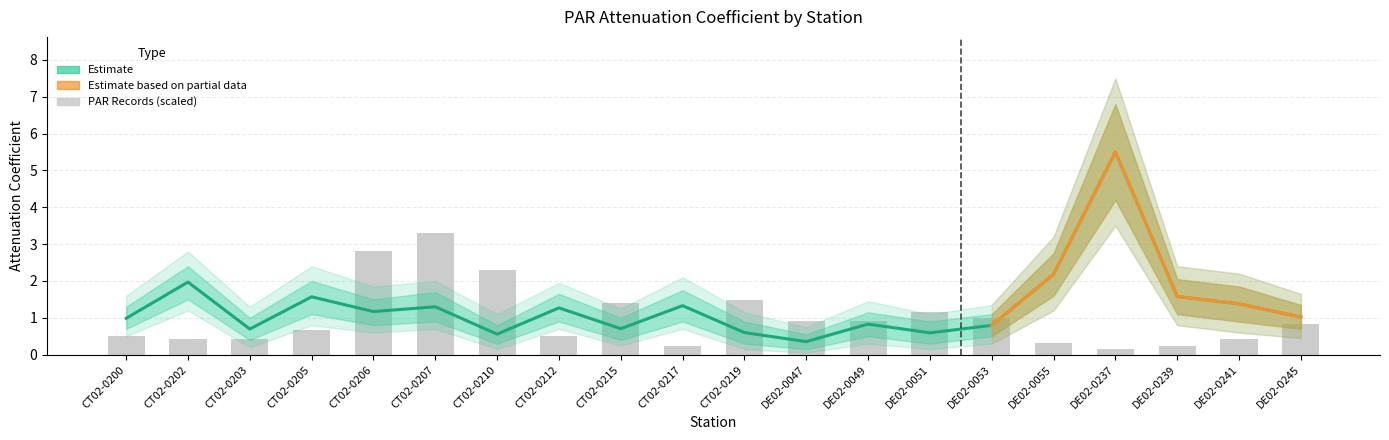

Reading right to left, what are all the values shown in this chart?

attenco: 1.0	1.4	1.6	5.5	2.2	0.8	0.6	0.8	0.4	0.6	1.3	0.7	1.3	0.6	1.3	1.2	1.6	0.7	2.0	1.0
par_recs: 0.8	0.4	0.2	0.2	0.3	1.0	1.2	0.9	0.9	1.5	0.2	1.4	0.5	2.3	3.3	2.8	0.7	0.4	0.4	0.5